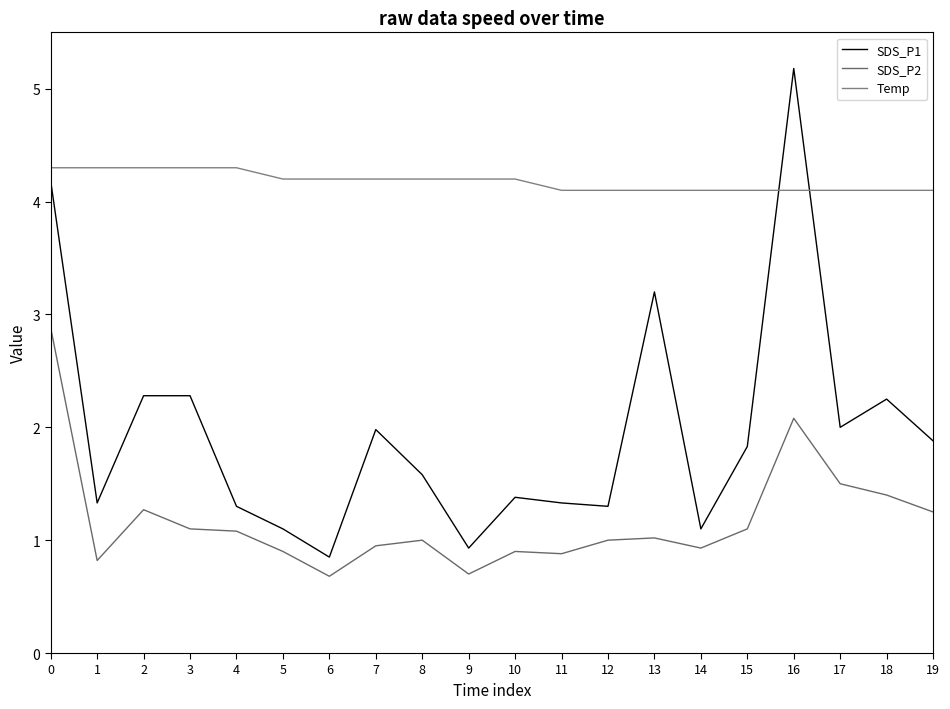

True or false: SDS_P2 has a value of 1.4 at 18.

True